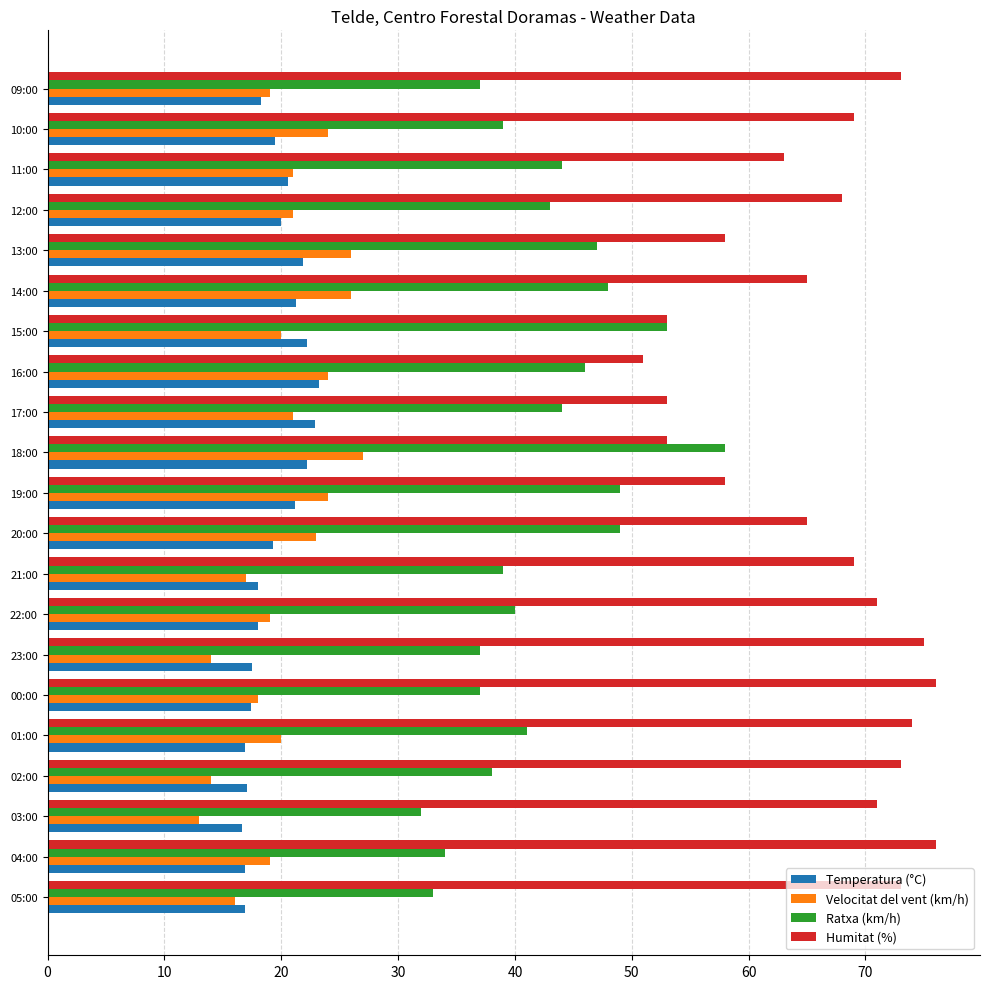

Is it true that Temperatura (°C) equals 6.5 at 13:00?

False